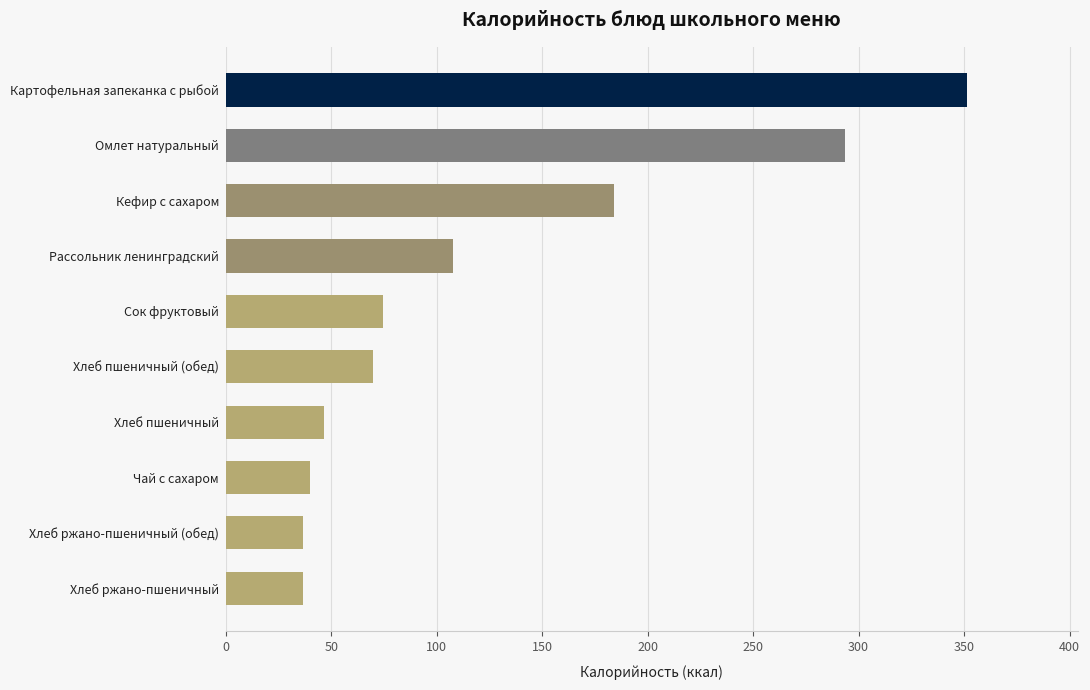

What is the sum of the values at Хлеб ржано-пшеничный and Сок фруктовый?

111.1